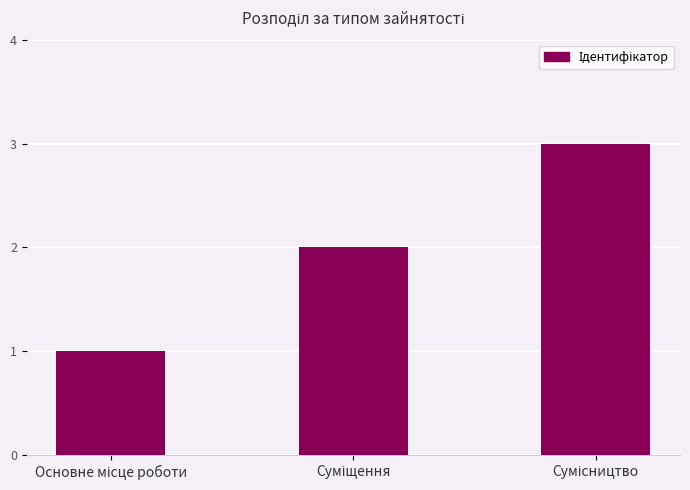

What is the sum of all values?

6